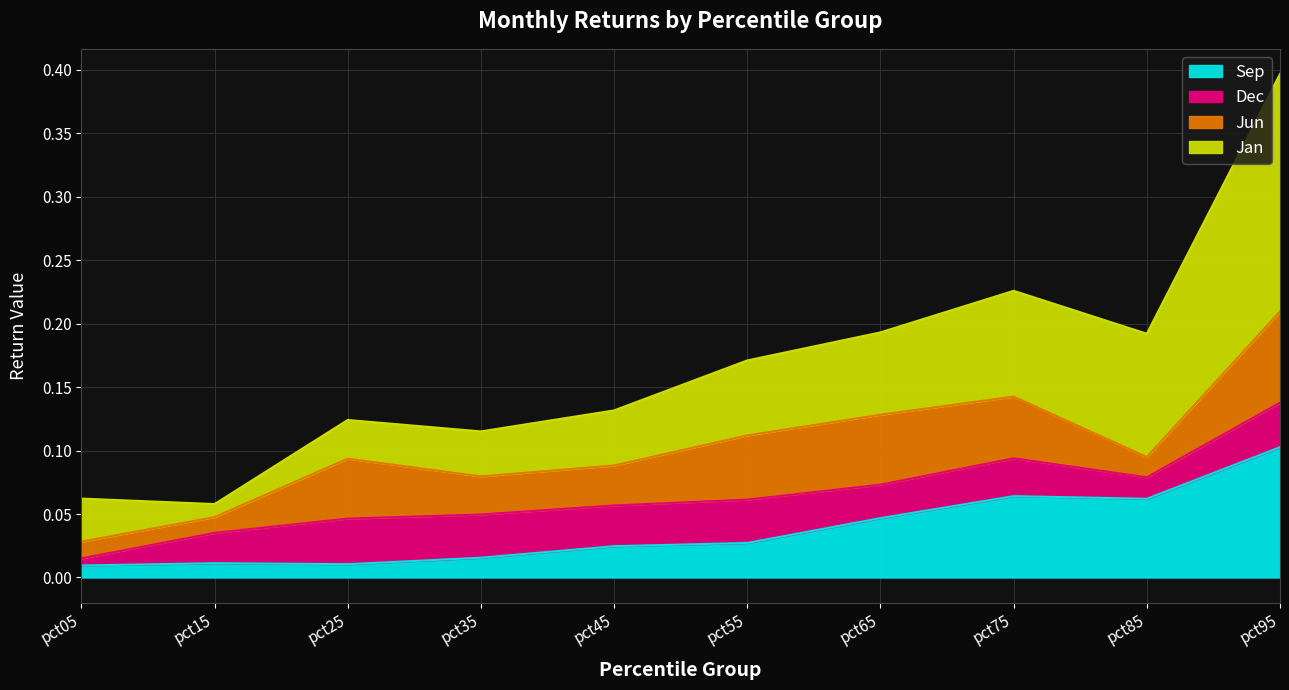

Does the chart have visible grid lines?

Yes